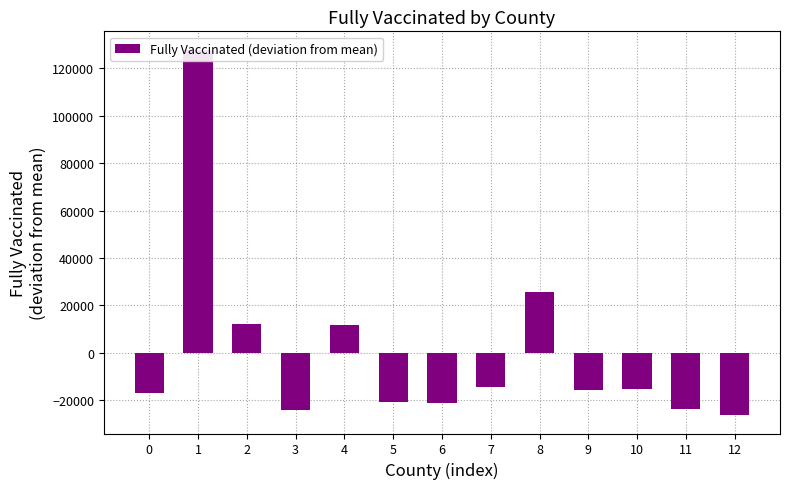

List the labels in order of value, largest first.

1, 8, 2, 4, 7, 10, 9, 0, 5, 6, 11, 3, 12